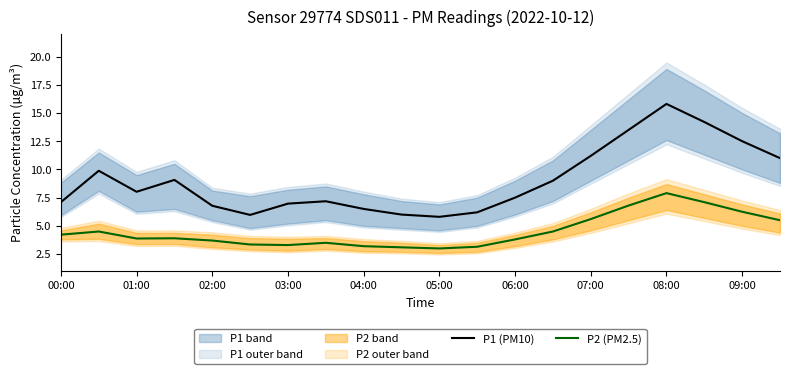

The value of P2 (PM2.5) at 05:00 is 3.0. True or false?

True